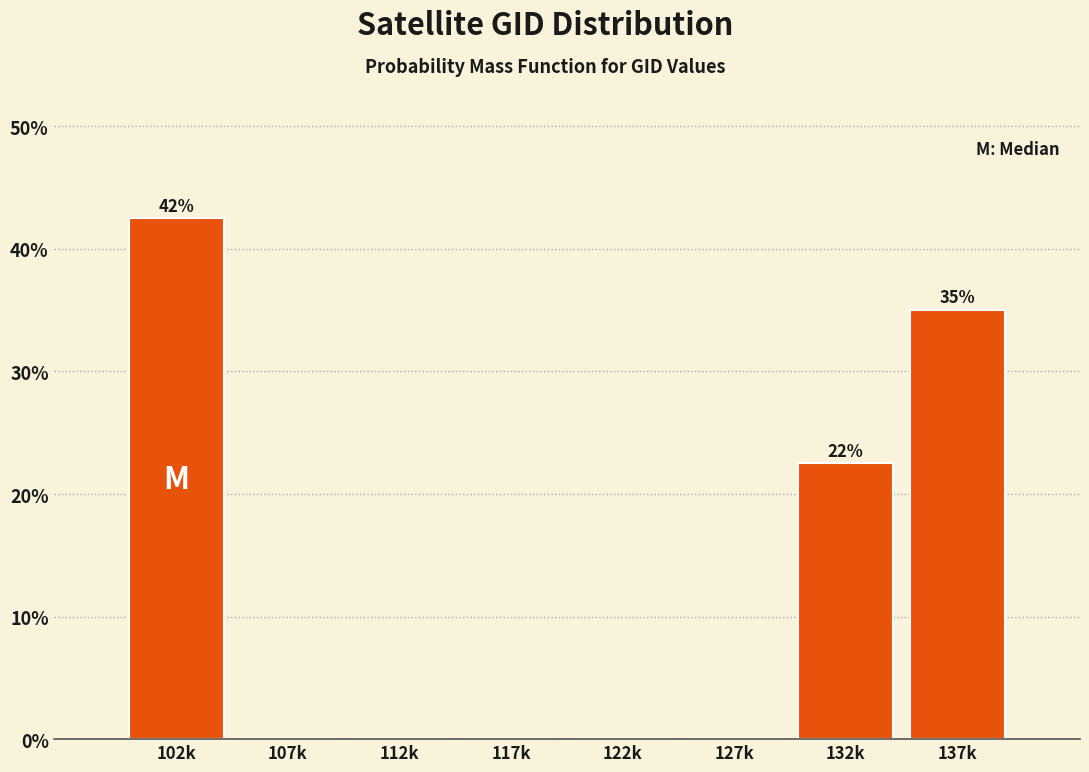

Reading right to left, transcribe all the data shown in this chart.

137k=35.0	132k=22.5	127k=0.0	122k=0.0	117k=0.0	112k=0.0	107k=0.0	102k=42.5